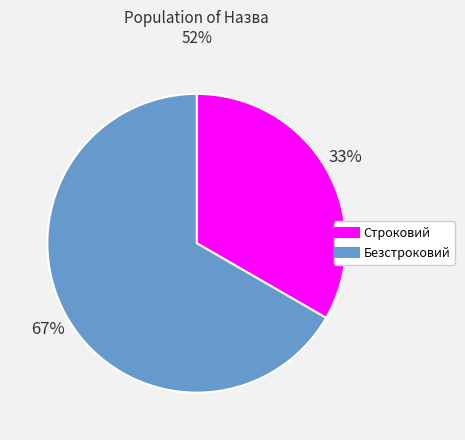

To the nearest percent, what is the average slice percentage?

50%